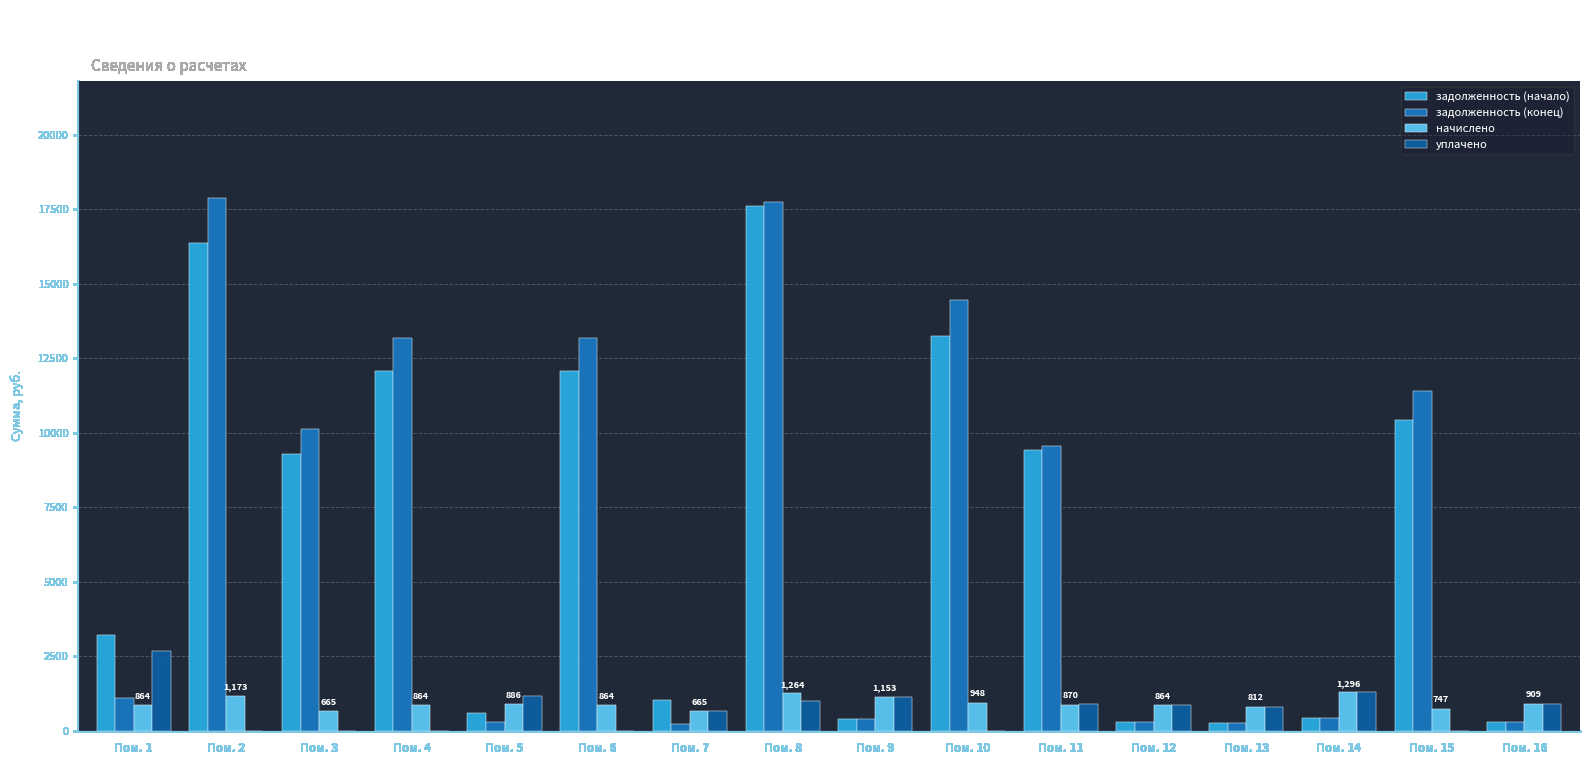

Is it true that начислено equals 1986.9 at Пом. 9?

False